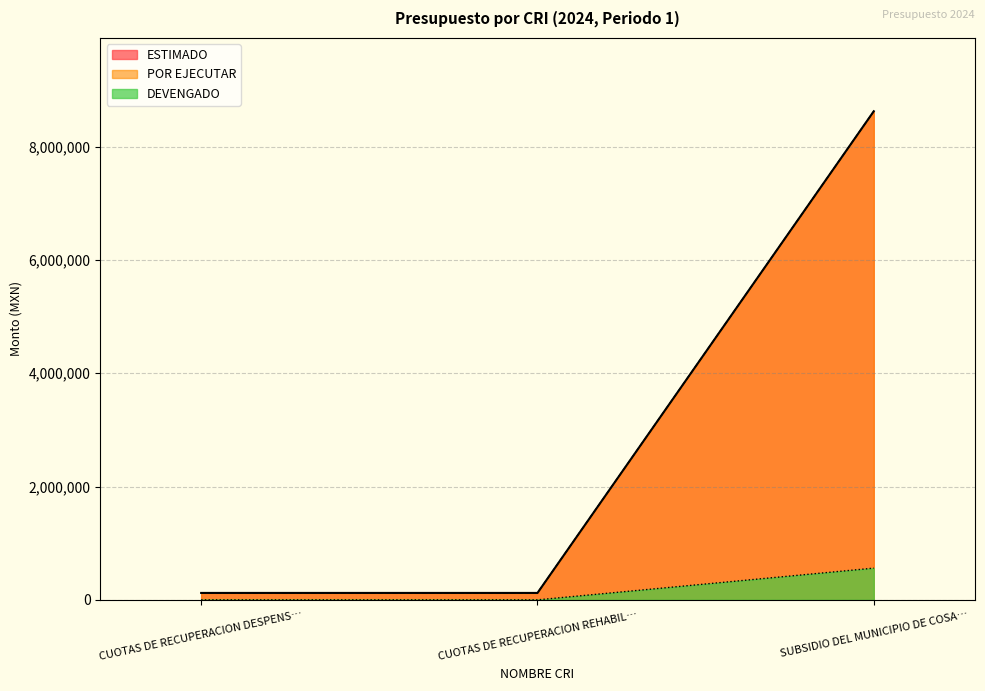

Does the chart have visible grid lines?

Yes